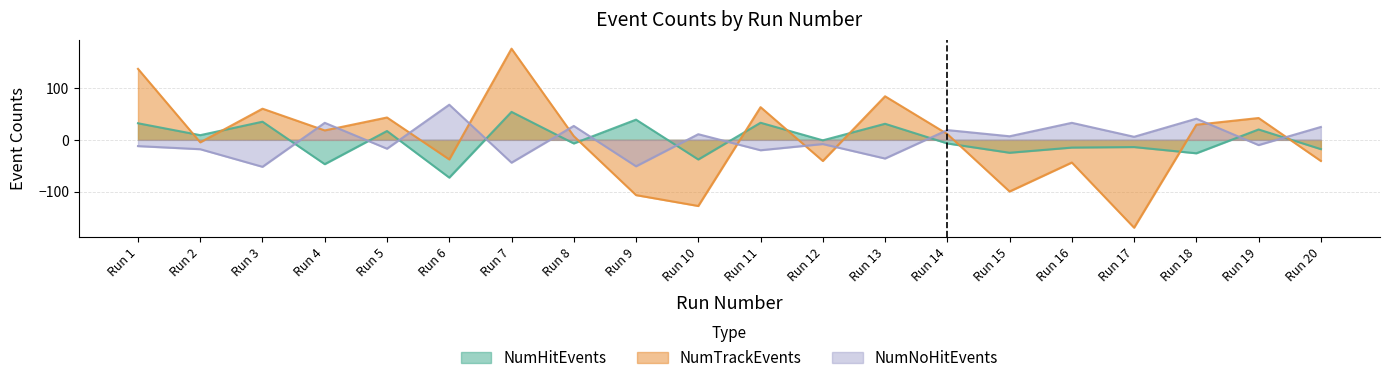

The NumHitEvents series shows -6.9 at Run 8. True or false?

True